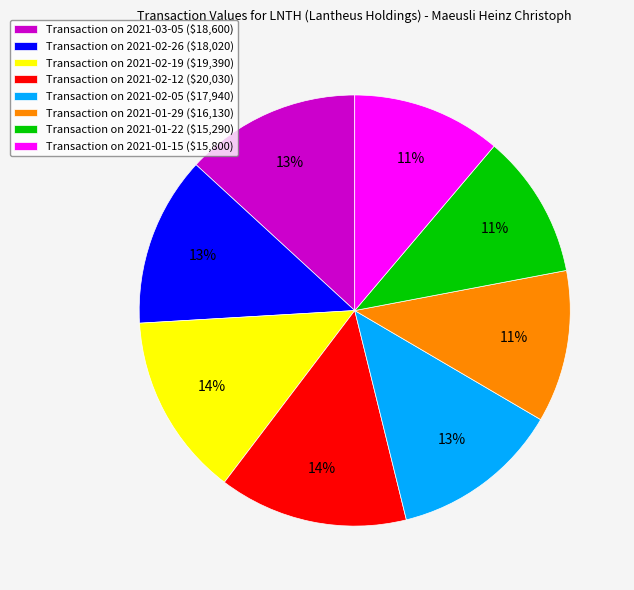

How many segments does this pie chart have?

8